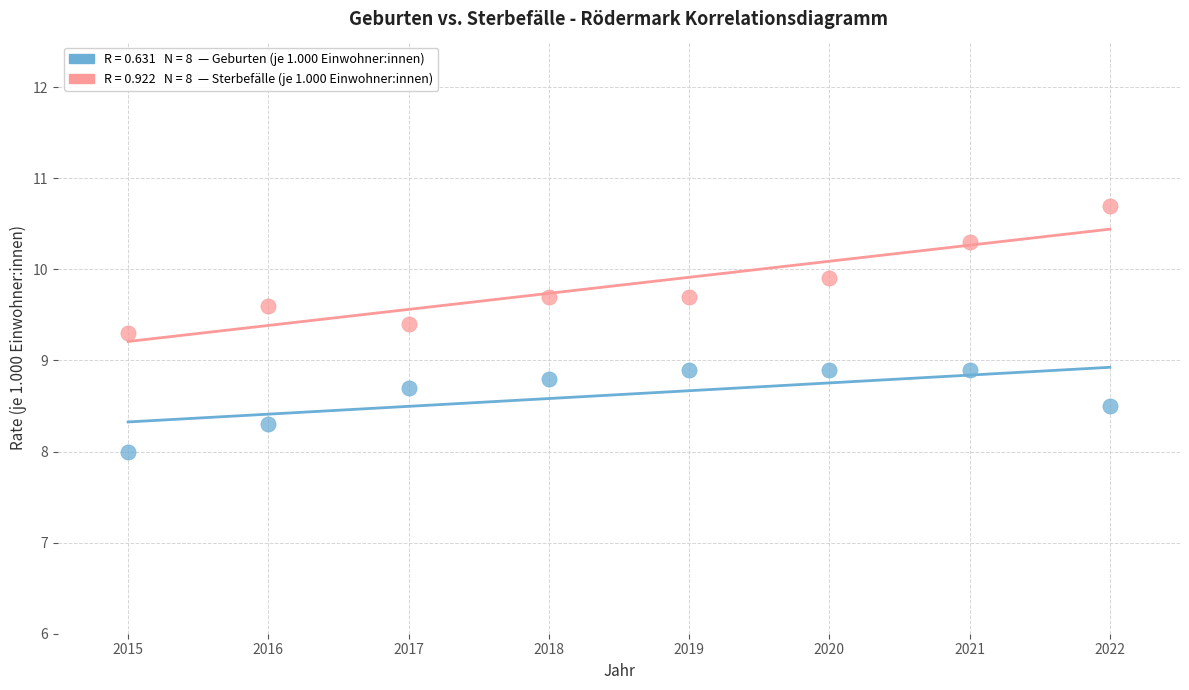

Across all data points, what is the range of X values (max minus min)?

7.0